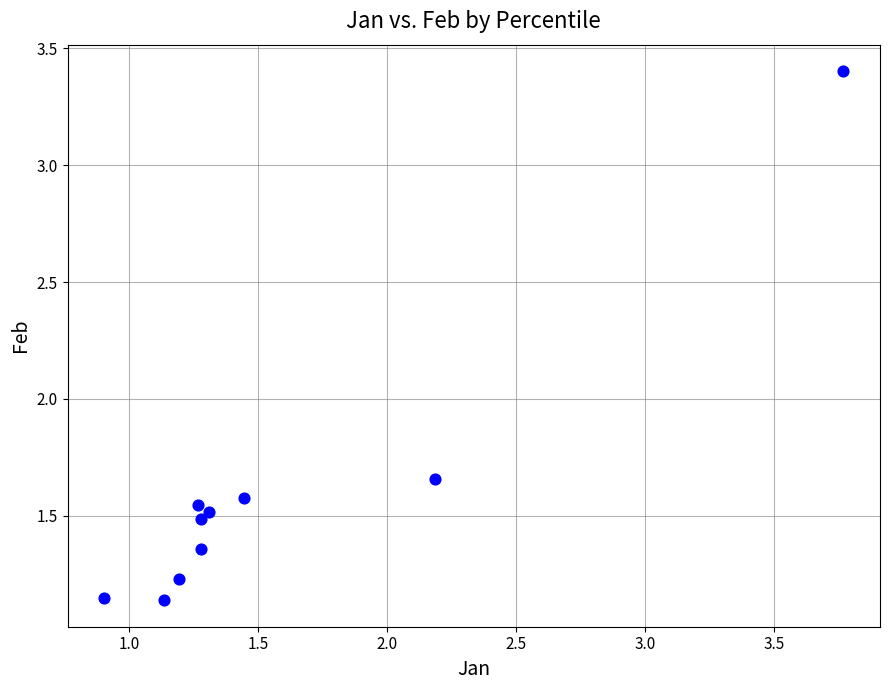

What is the range of Y values (max minus min)?

2.3